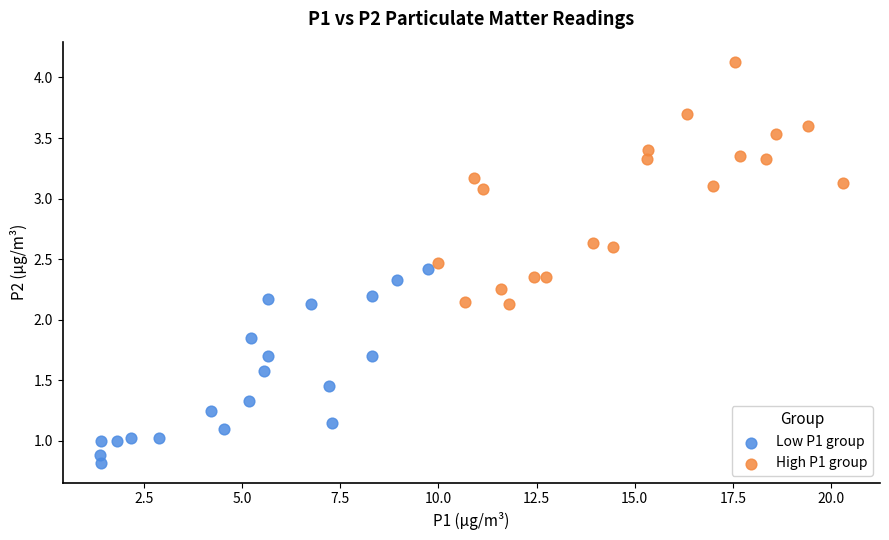

Which series has the largest Y range (max minus min)?

High P1 group